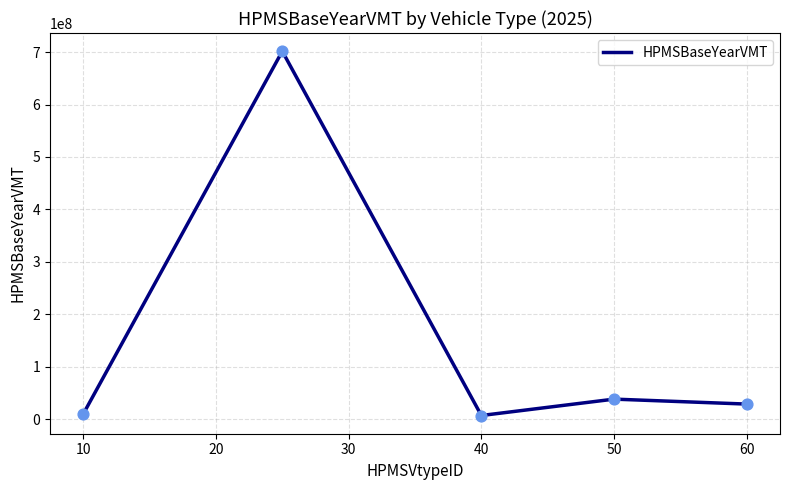

How many interior local valleys (lower than both neighbors) does the data have?

1